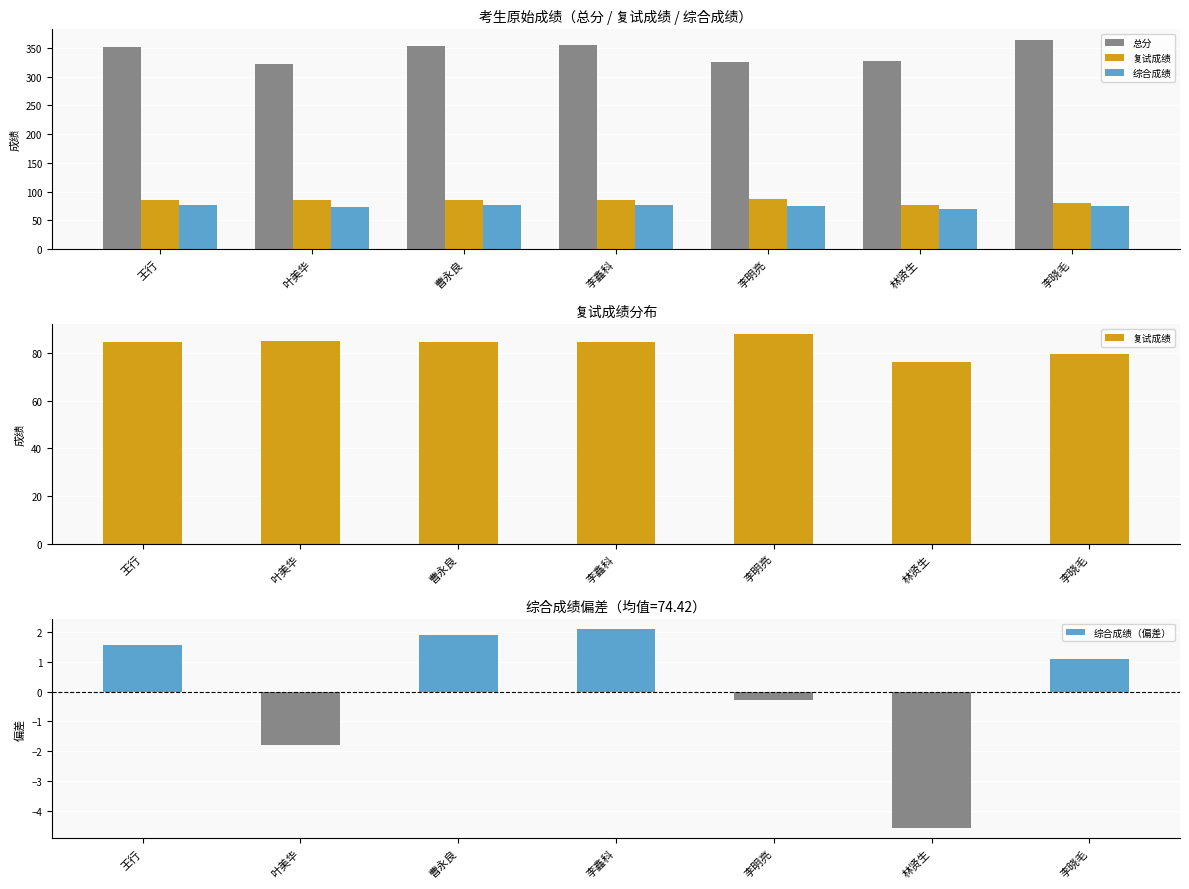

What is the smallest value displayed?

-4.6